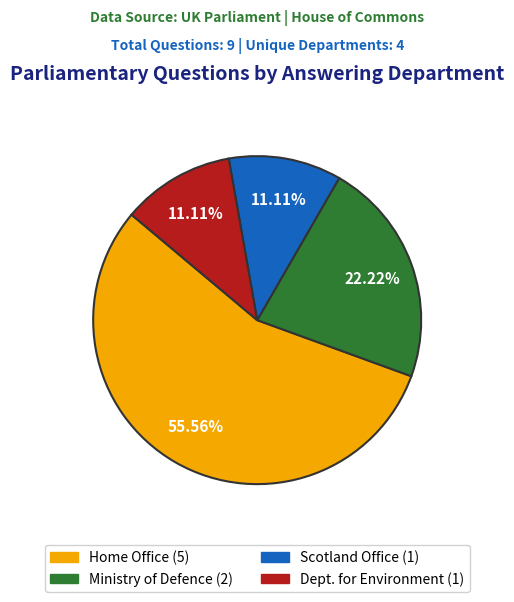

Is there a majority slice in this chart?

Yes